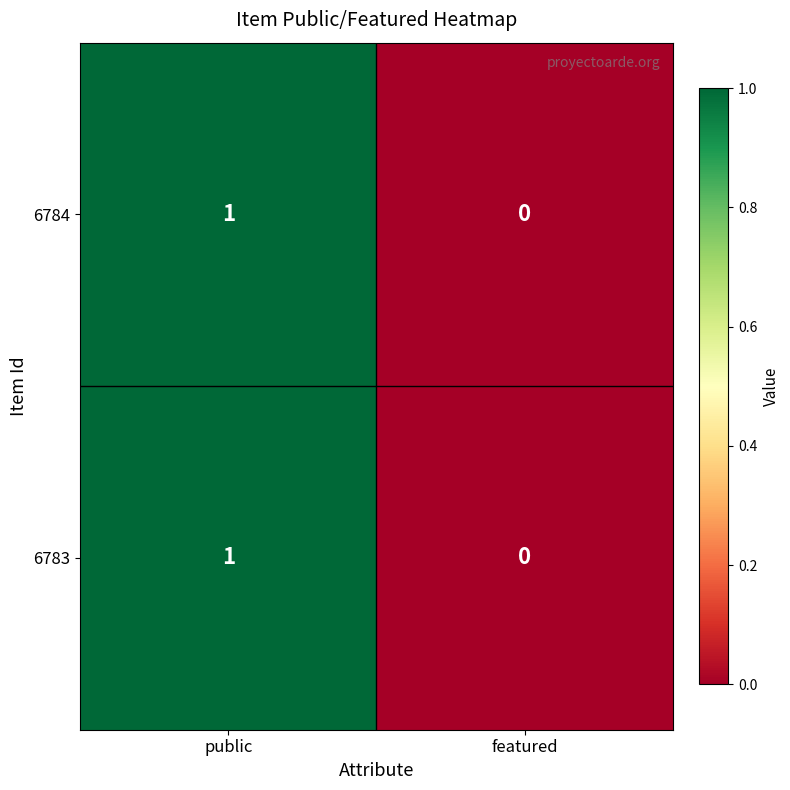

Which label corresponds to the largest value in the chart?

public